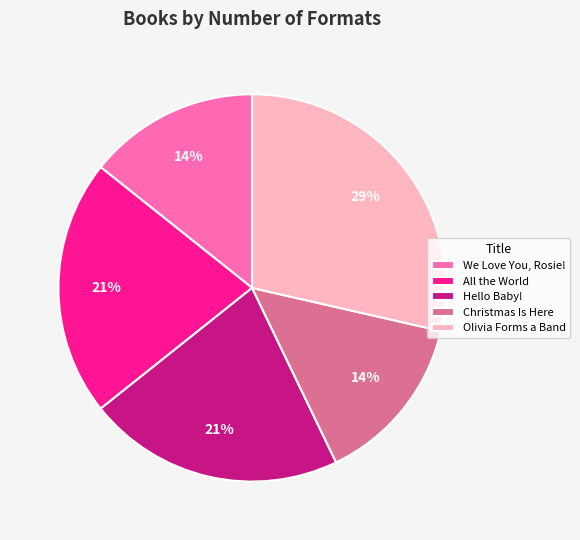

Which slice is the largest?

Olivia Forms a Band